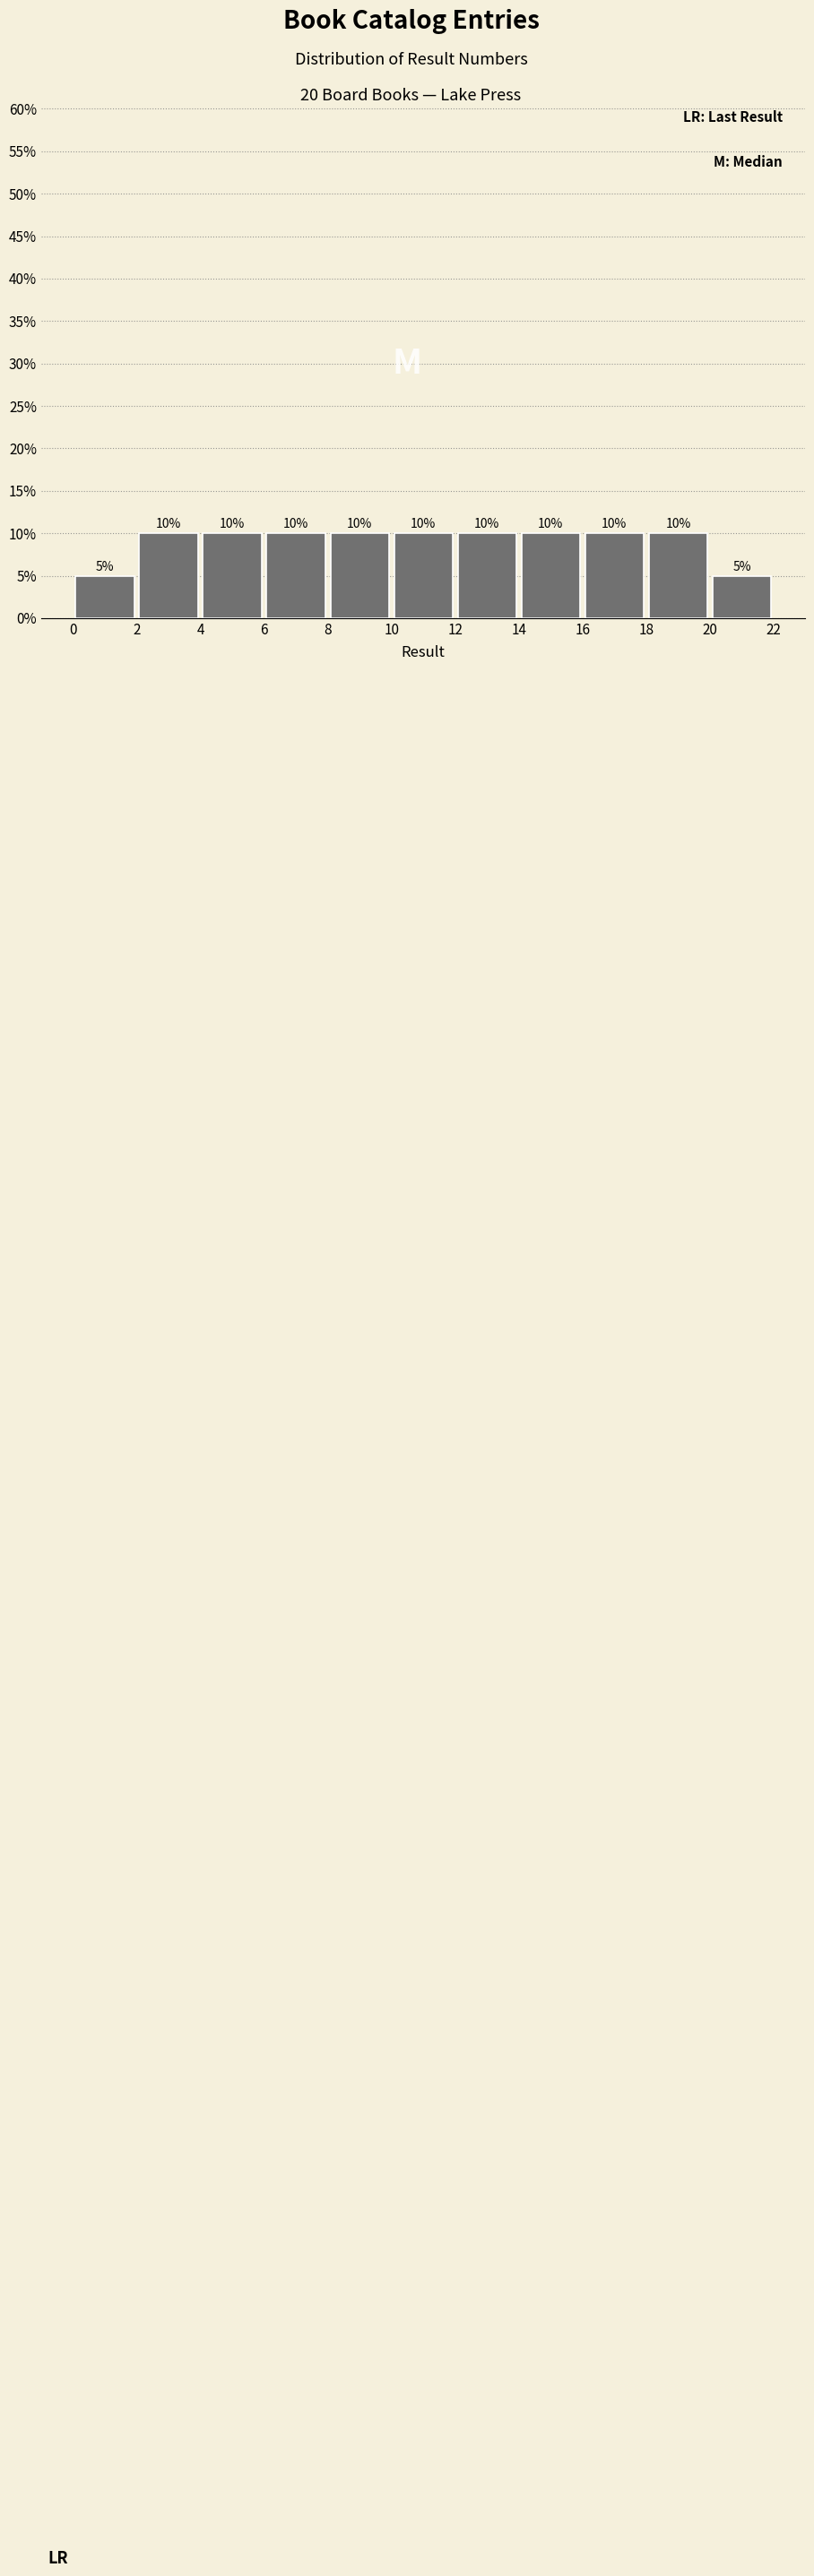

How tall is the bar that spans 4 to 6 on the x-axis?

10